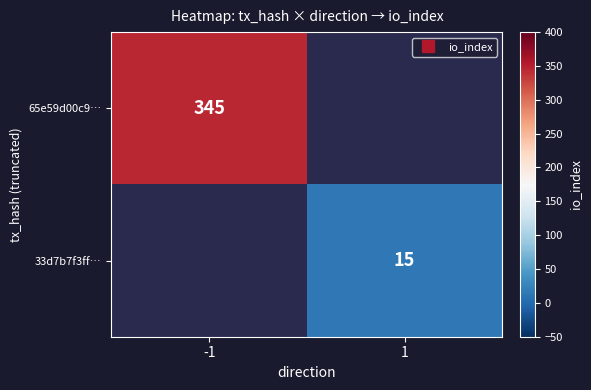

At how many categories does at least one series exceed 343?

1